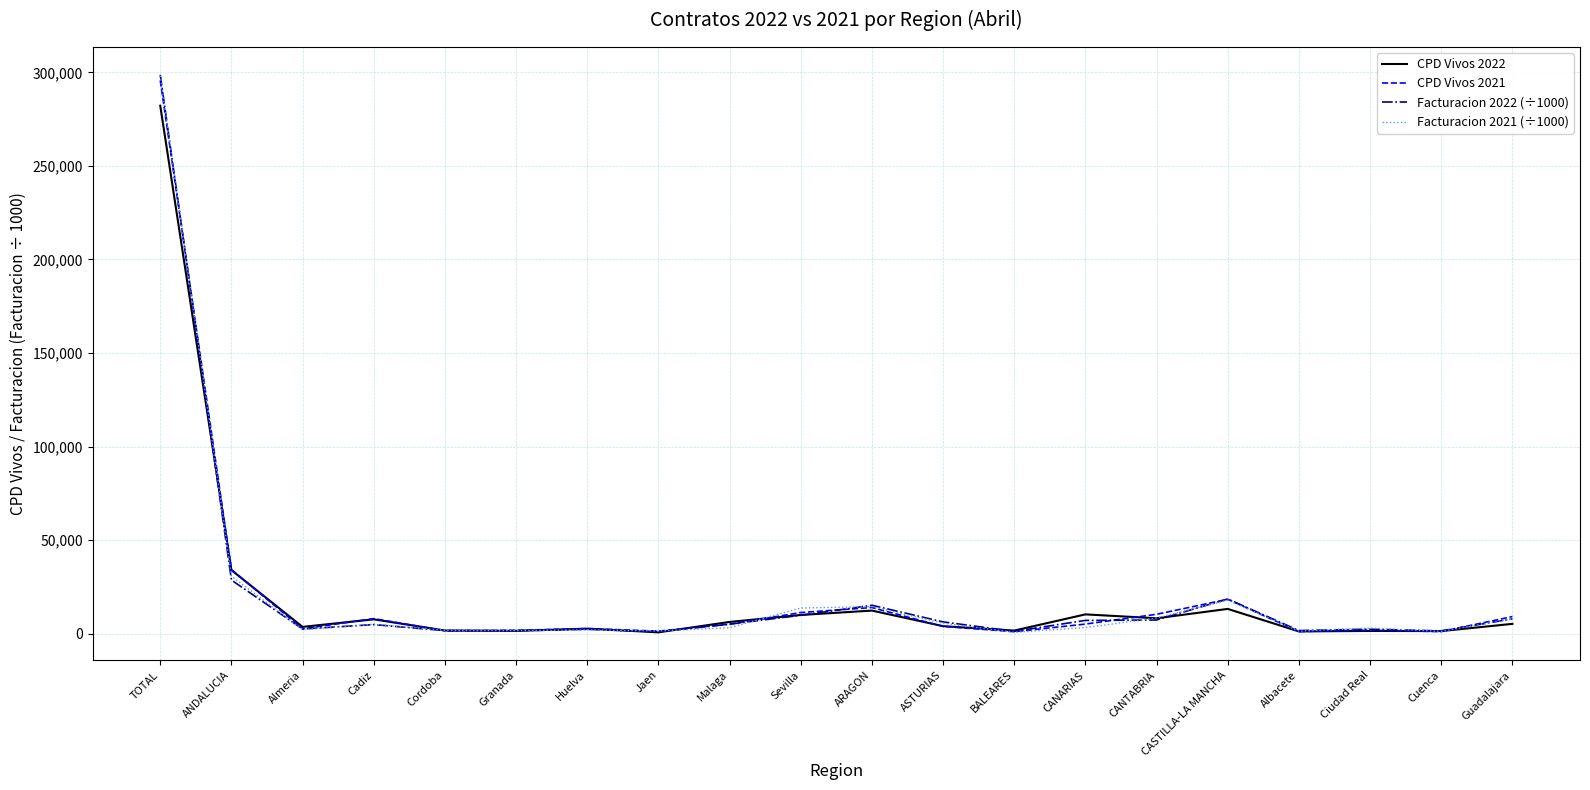

Where is the first local minimum for CPD Vivos 2022?

Almeria